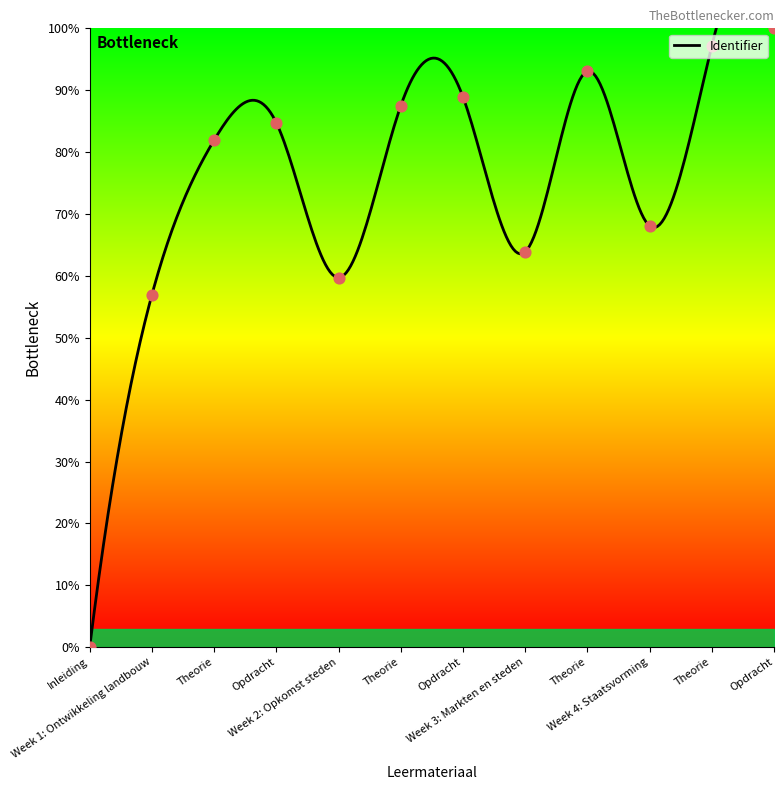

What is the change in value from Opdracht to Week 4: Staatsvorming?

-20.8